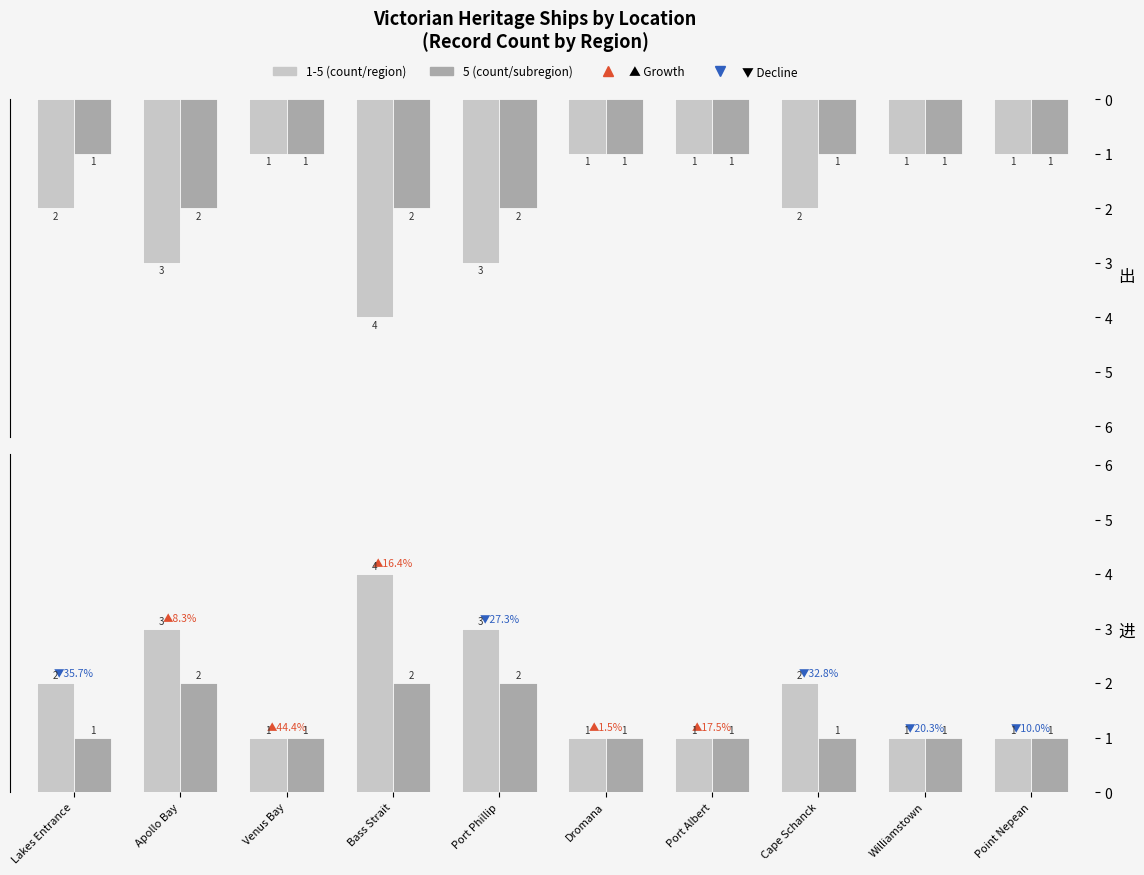

What is the maximum value shown in the chart?

4